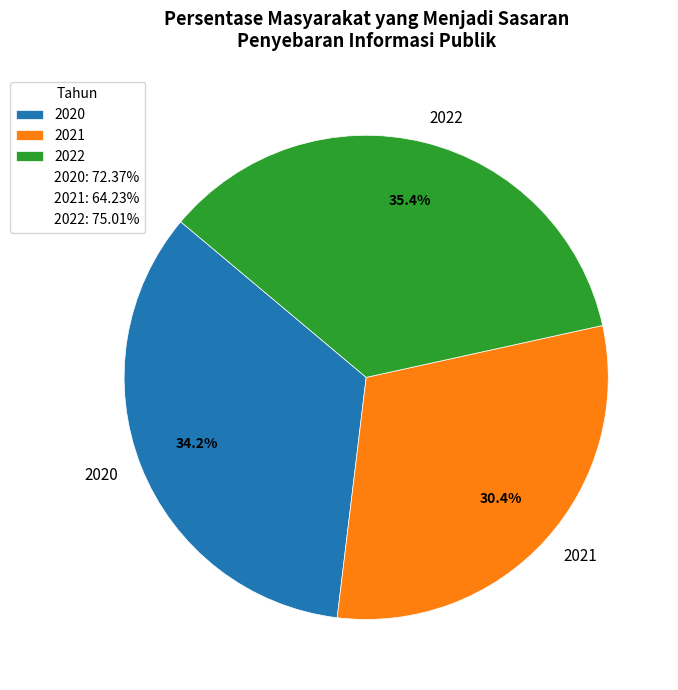

To the nearest percent, what is the combined percentage of 2020 and 2021?

65%